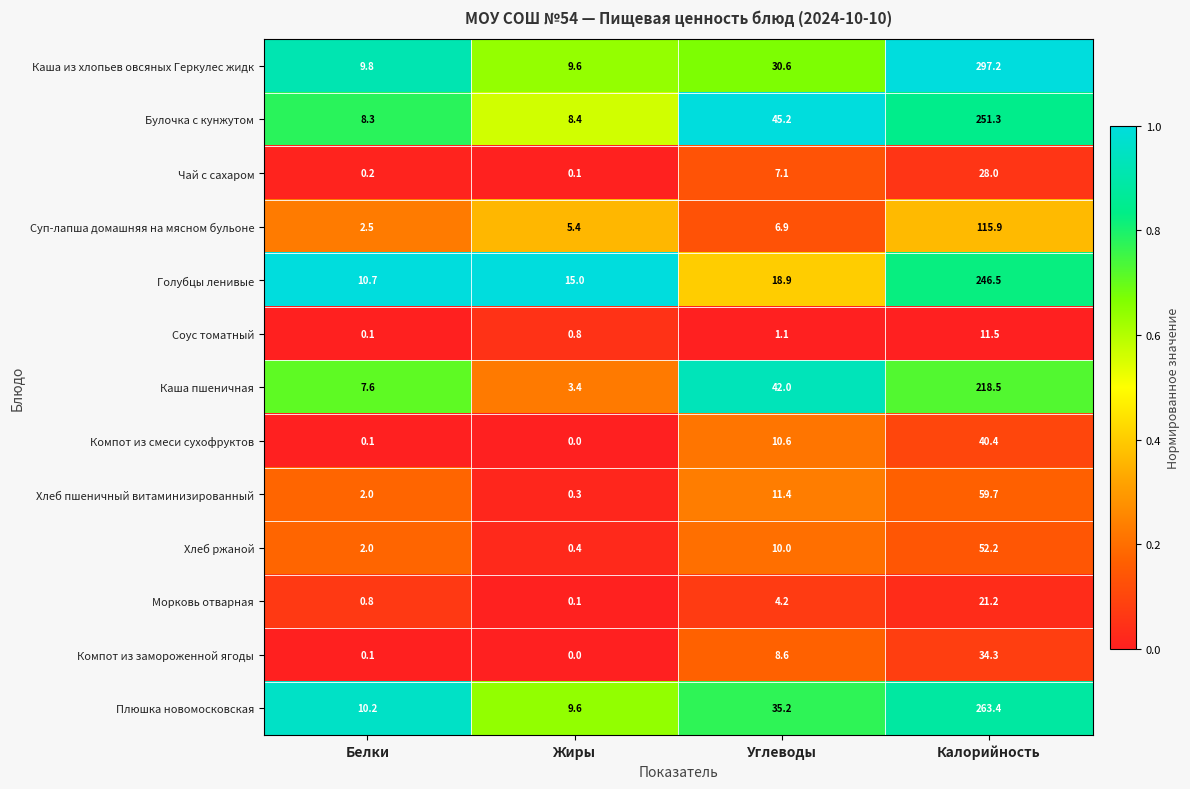

What is the difference between the maximum and minimum values in the Каша из хлопьев овсяных Геркулес жидк series?

287.6